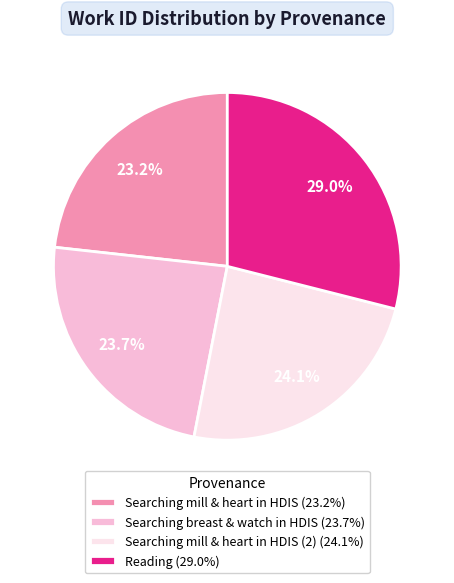

Does Searching mill & heart in HDIS (2) (24.1%) account for over 50% of the chart?

No